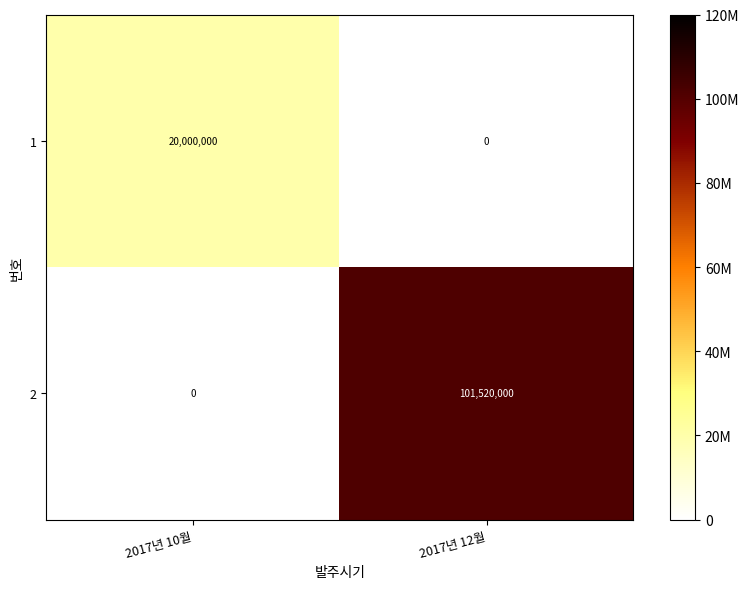

At which category is the sum across all series the highest?

2017년 12월